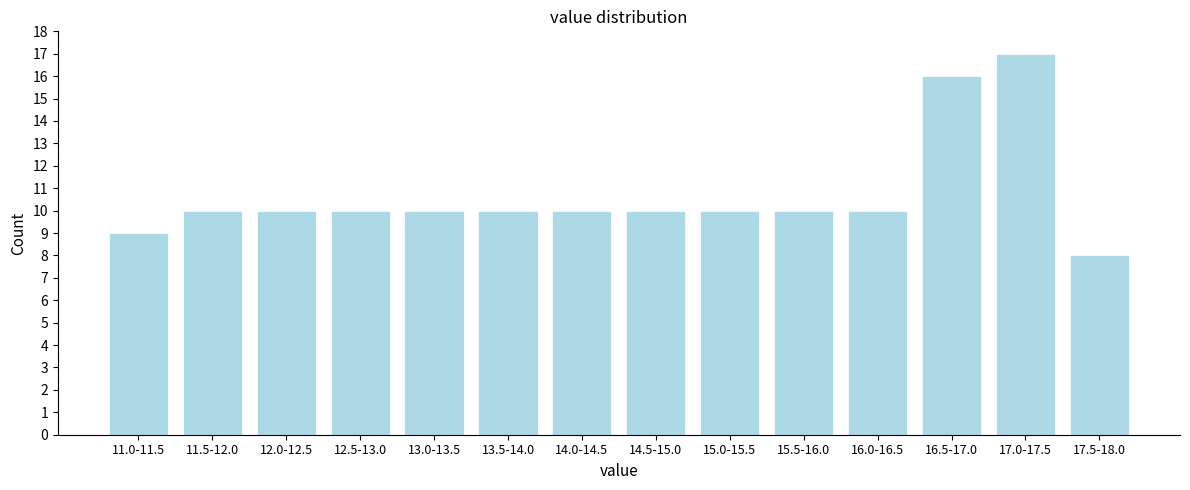

Reading left to right, transcribe all the data shown in this chart.

11.0-11.5=9	11.5-12.0=10	12.0-12.5=10	12.5-13.0=10	13.0-13.5=10	13.5-14.0=10	14.0-14.5=10	14.5-15.0=10	15.0-15.5=10	15.5-16.0=10	16.0-16.5=10	16.5-17.0=16	17.0-17.5=17	17.5-18.0=8